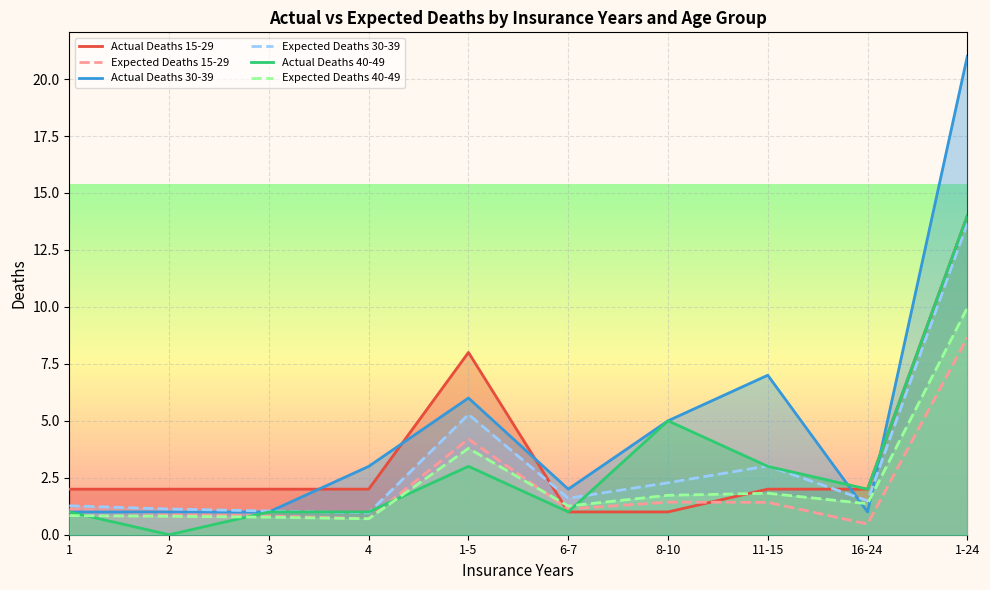

What is the label of the 7th point from the left?

8-10